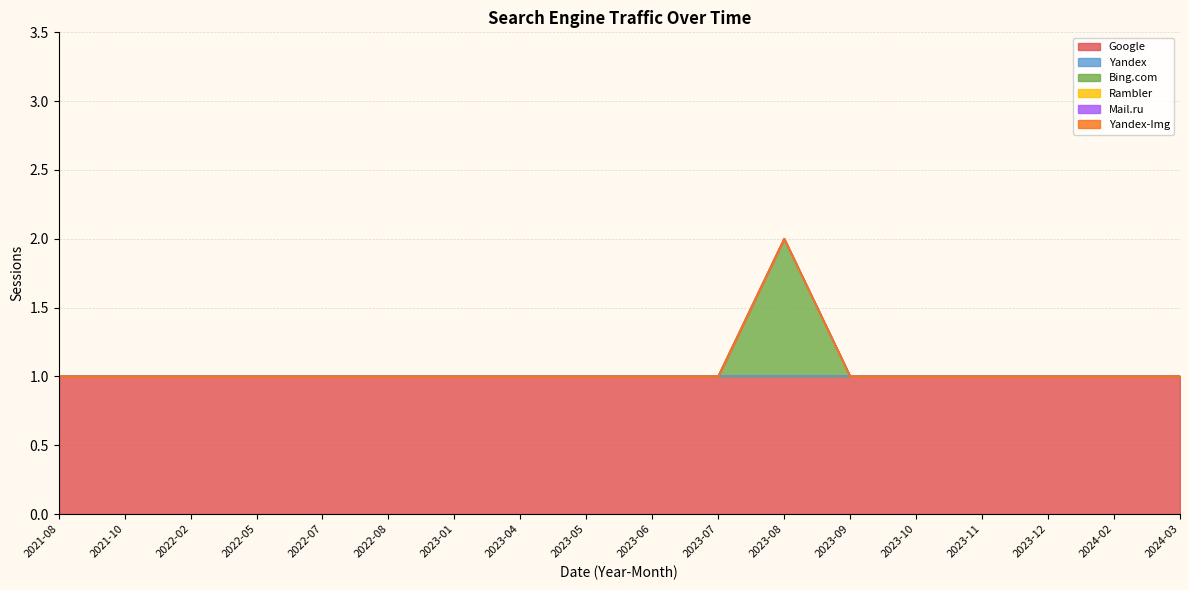

Which series has the largest range (max minus min)?

Bing.com